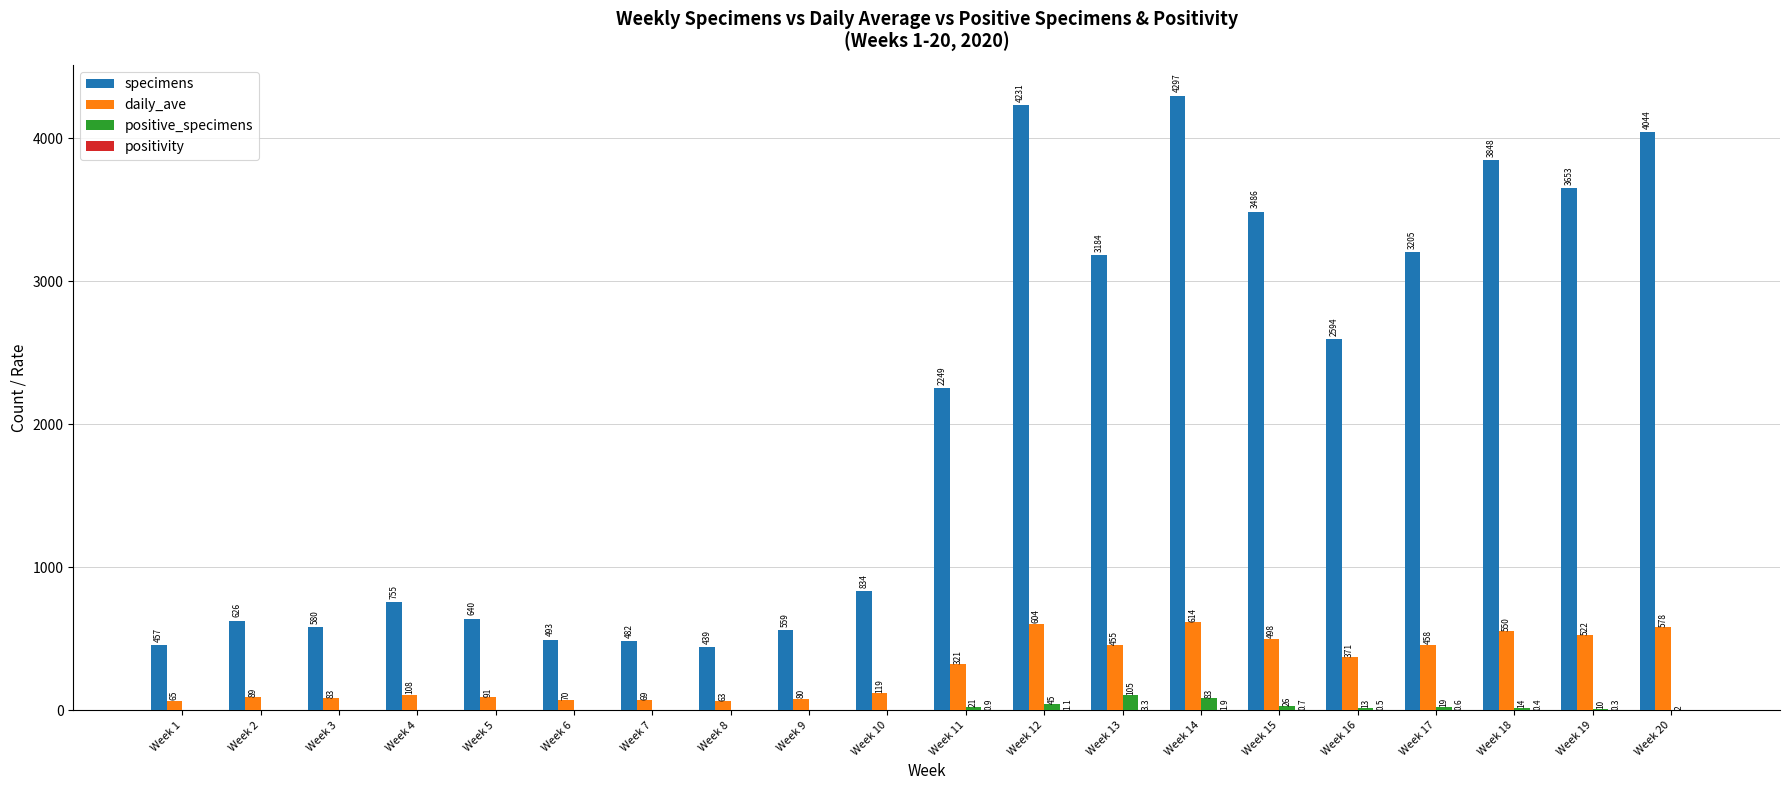

Which category has the highest value in the daily_ave series?

Week 14